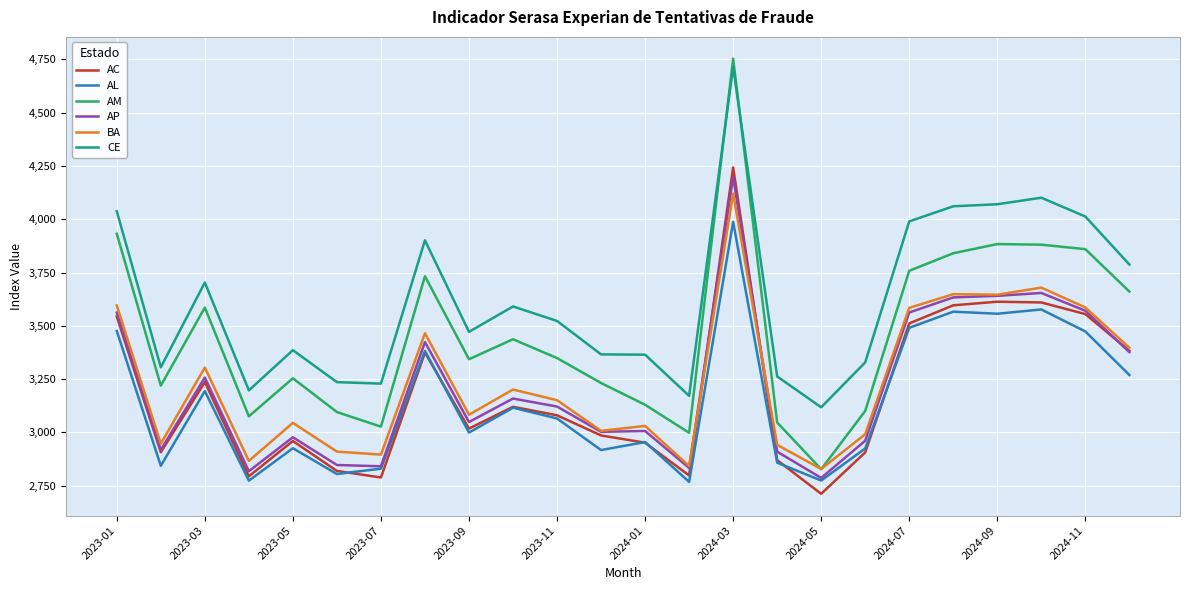

What is the minimum value shown in the chart?

2711.5